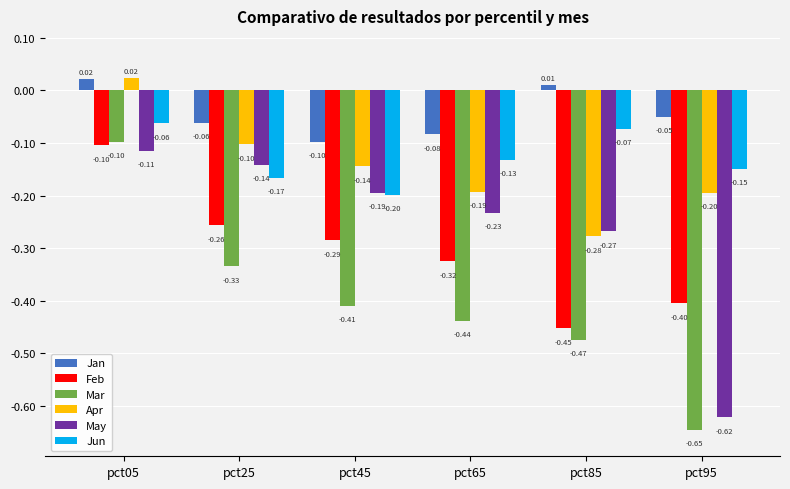

What is the average value of the Apr series?

-0.1